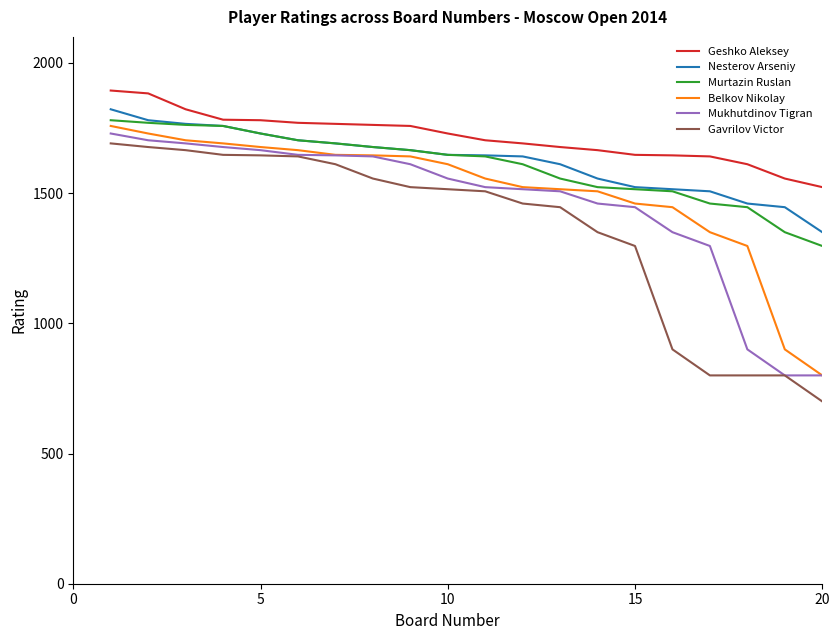

What is the highest value of the Murtazin Ruslan series?

1780